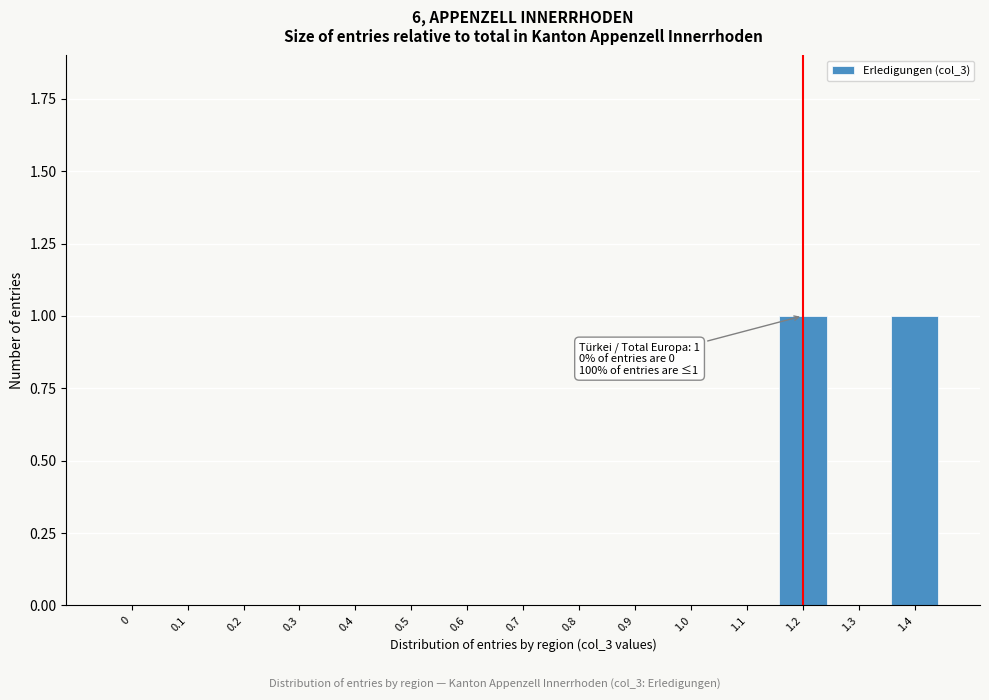

Reading left to right, extract all data points from this chart.

0=0	0.1=0	0.2=0	0.3=0	0.4=0	0.5=0	0.6=0	0.7=0	0.8=0	0.9=0	1.0=0	1.1=0	1.2=1	1.3=0	1.4=1